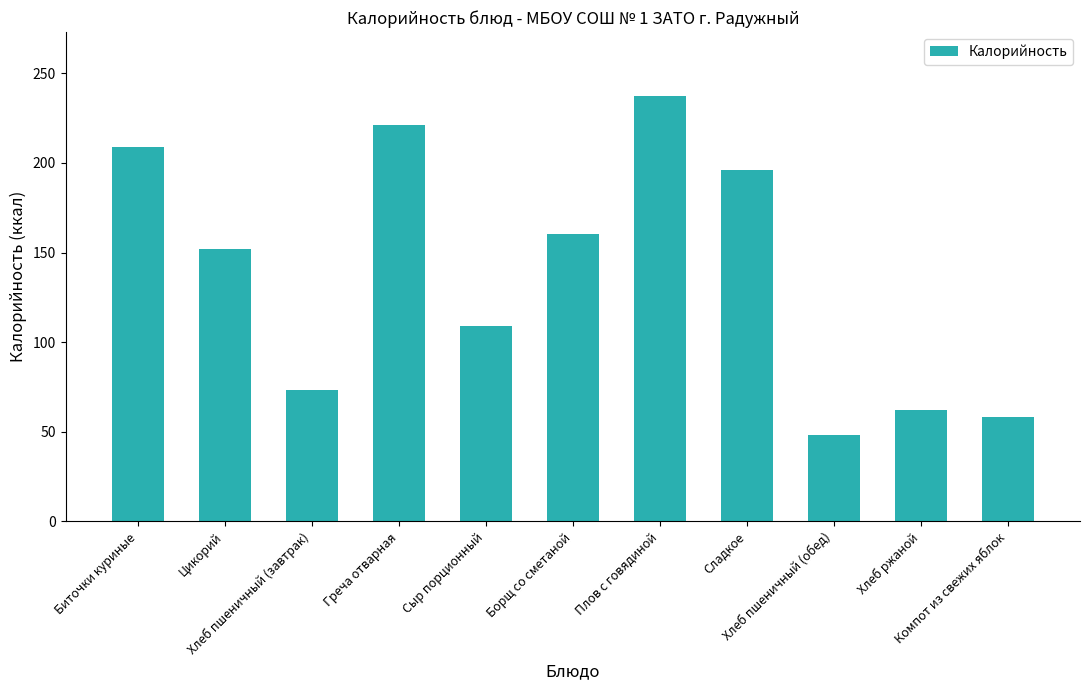

The value at Биточки куриные is 208.8. True or false?

True